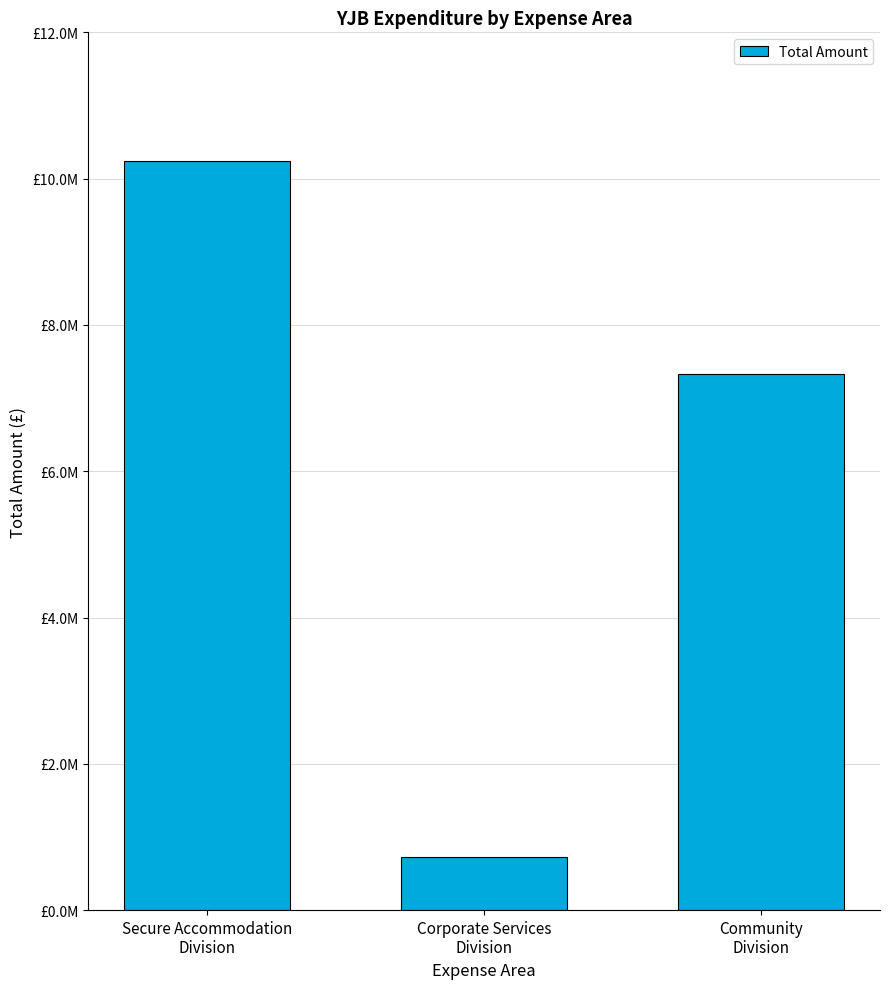

What is the change in value from Secure Accommodation
Division to Corporate Services
Division?

-9523422.3